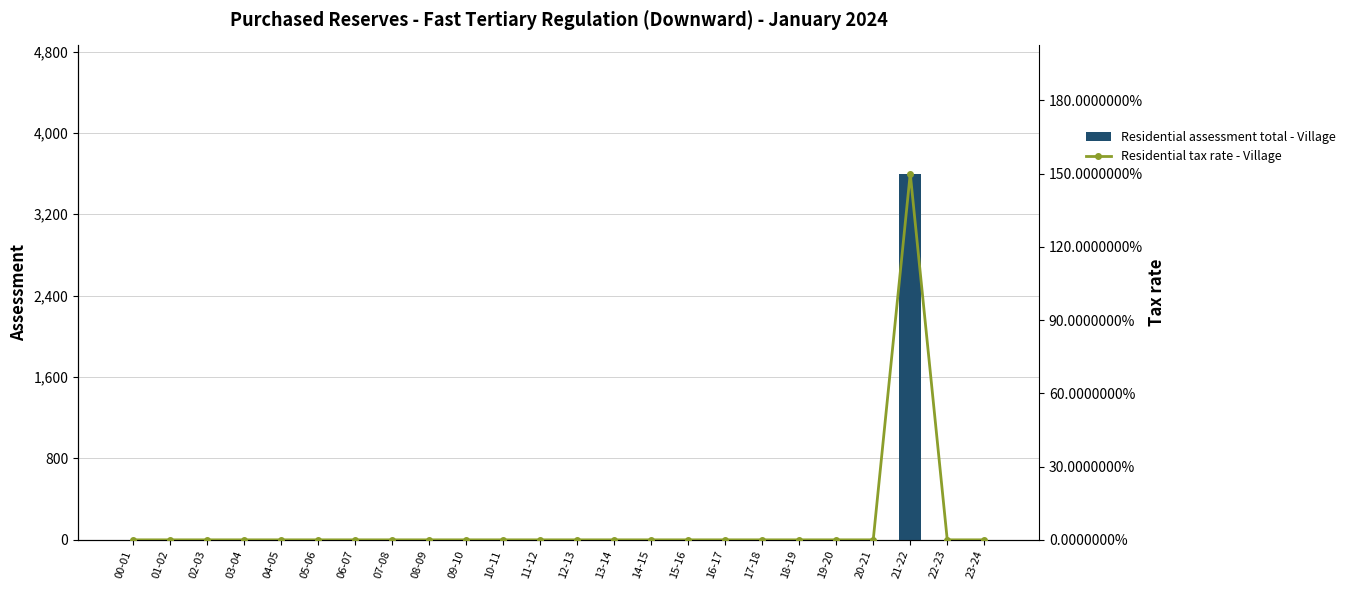

What is the label of the 11th bar from the left?

10-11